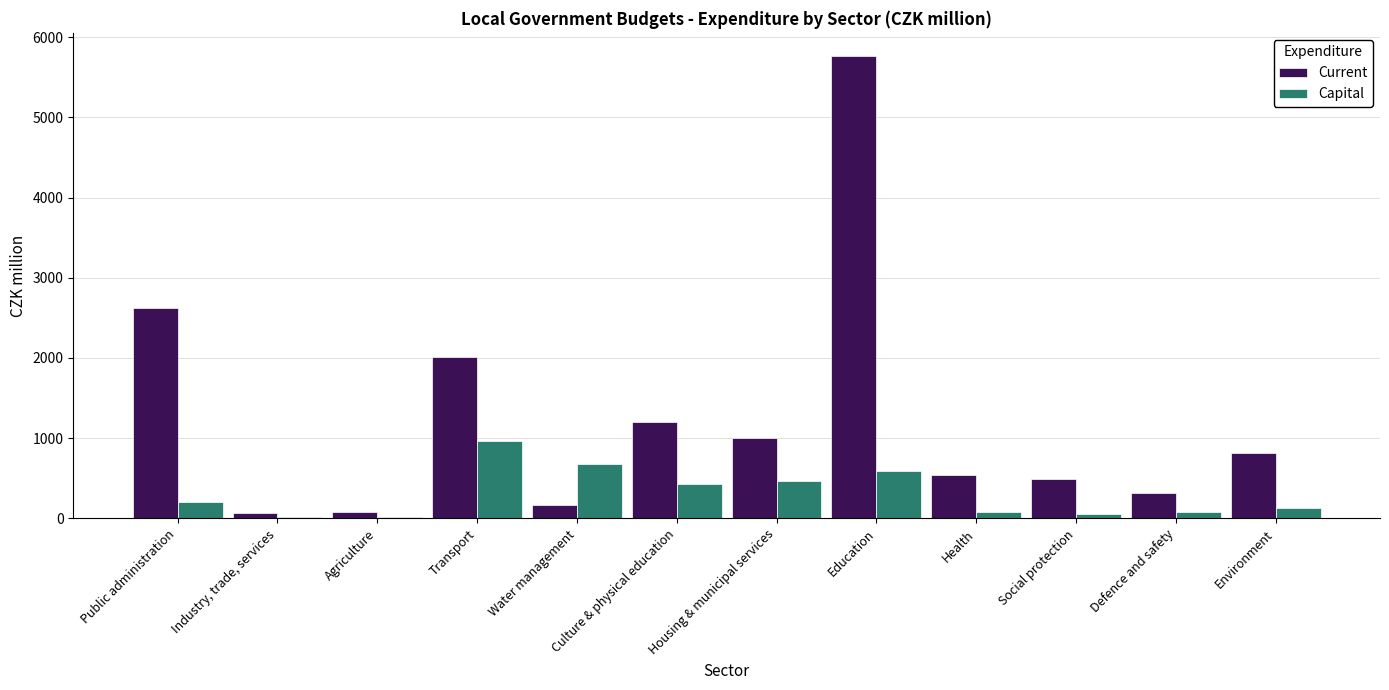

What is the maximum value shown in the chart?

5765.3